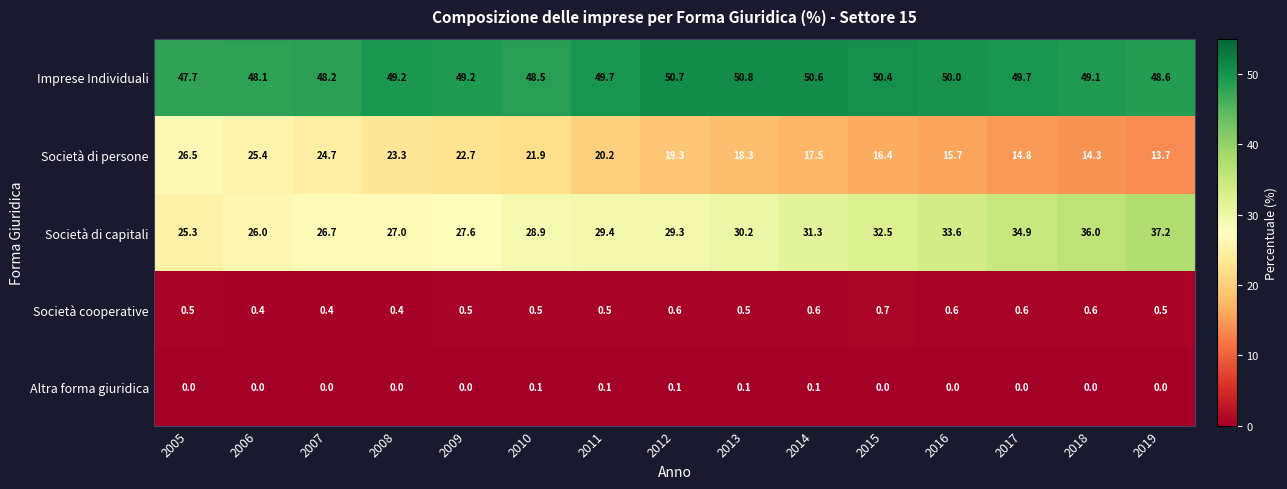

Which series changed the most between 2005 and 2013?

Società di persone